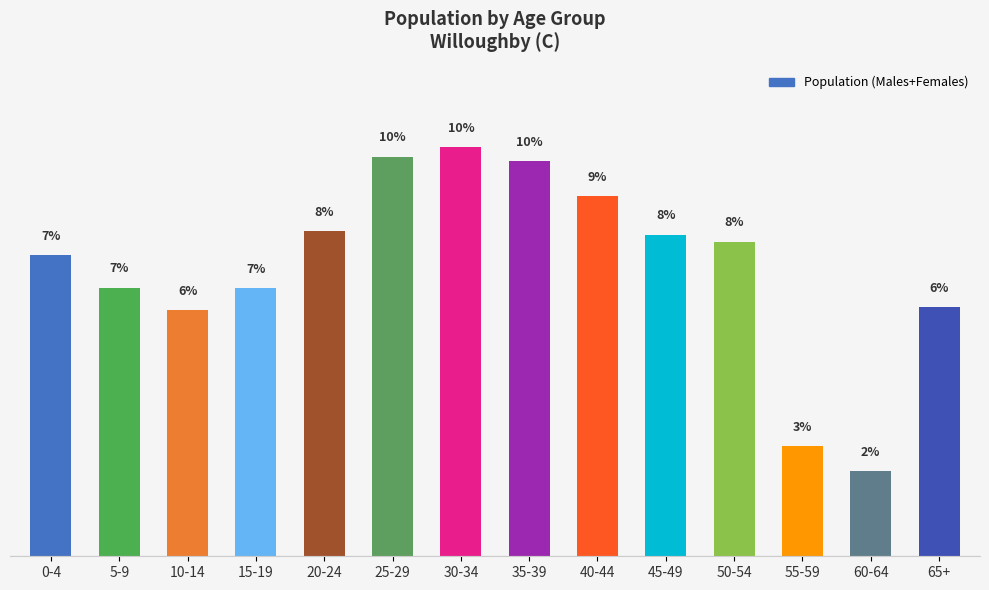

Approximately how many times larger is the value at 40-44 compared to 55-59?

3.3